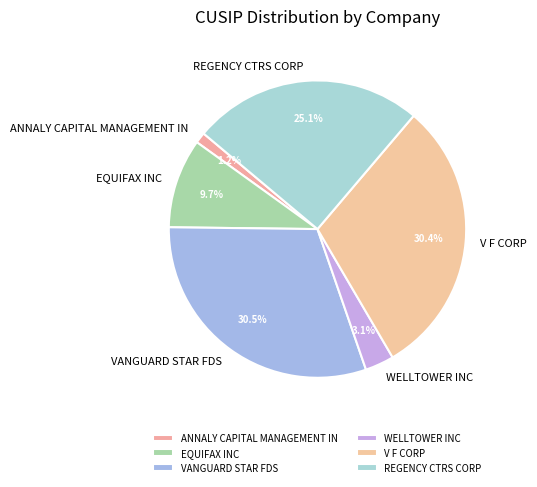

Does VANGUARD STAR FDS represent more than half of the total?

No